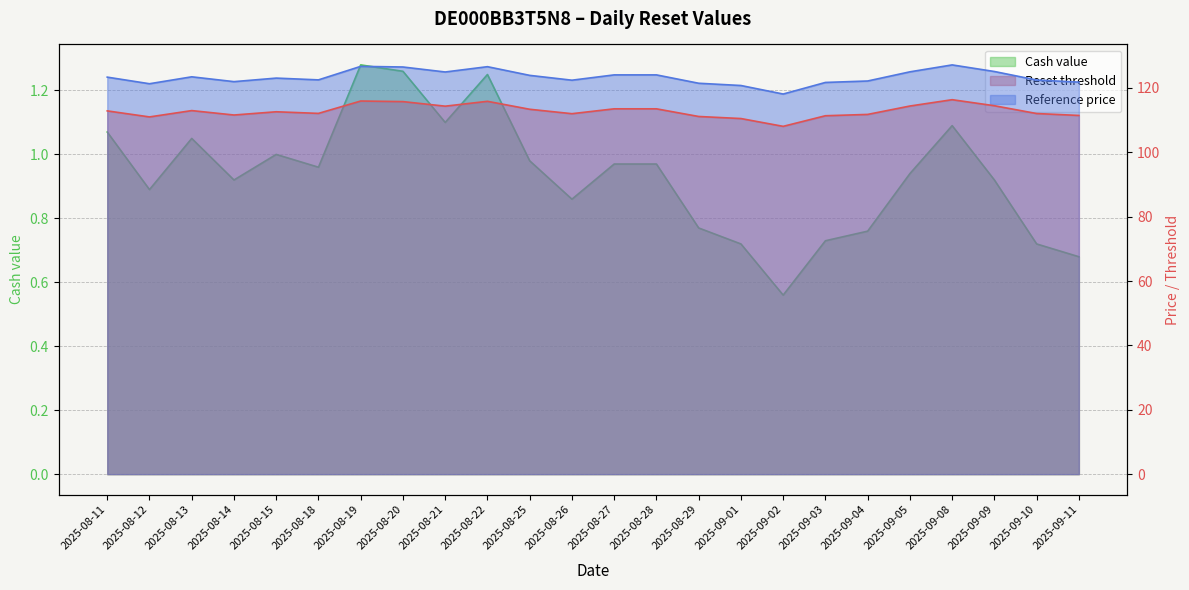

Between 2025-08-26 and 2025-08-28, which is larger?

2025-08-28